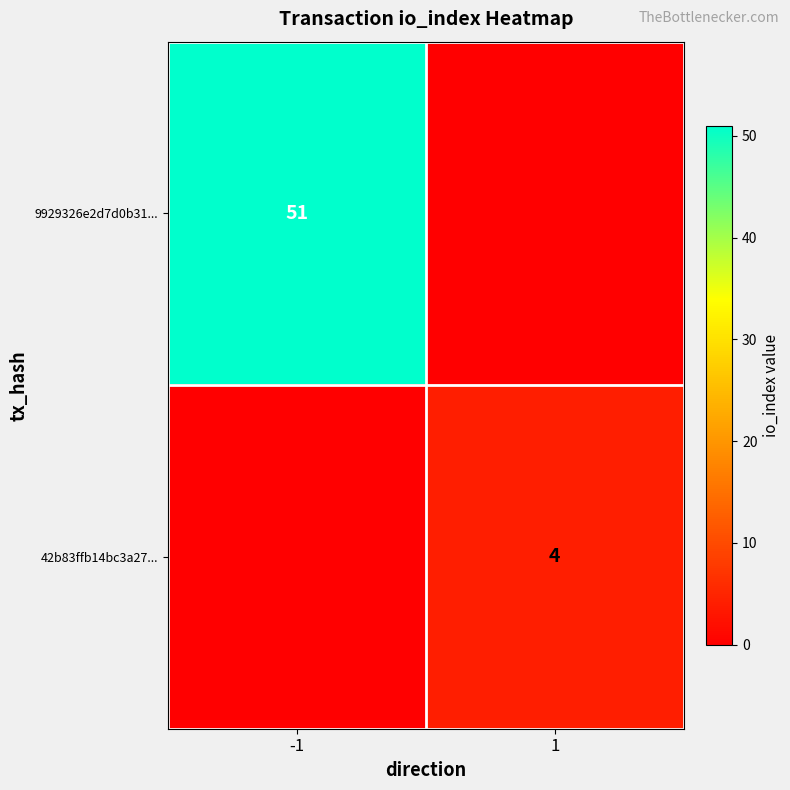

Is it true that 42b83ffb14bc3a27... equals 5 at 1?

False